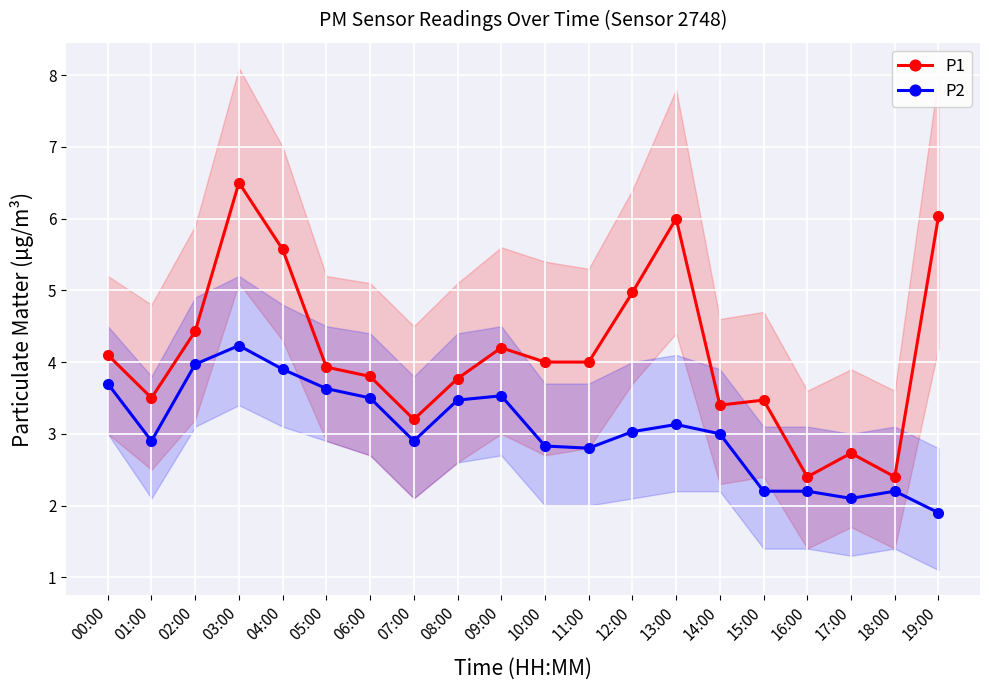

True or false: P2 and P1 cross at least once.

False